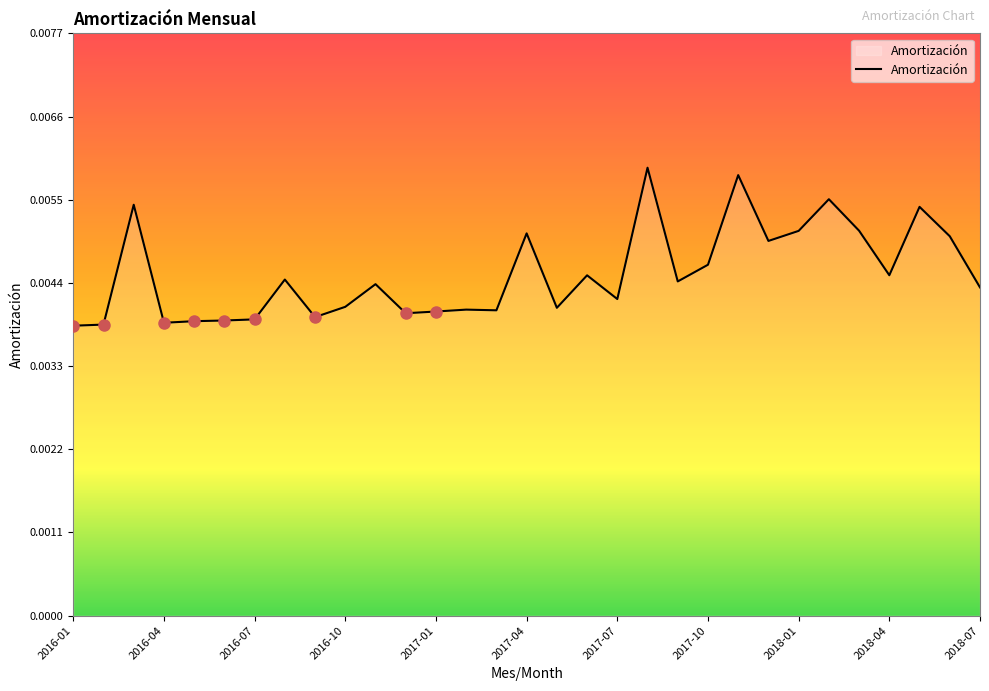

Is this an area chart (filled region under the line)?

Yes